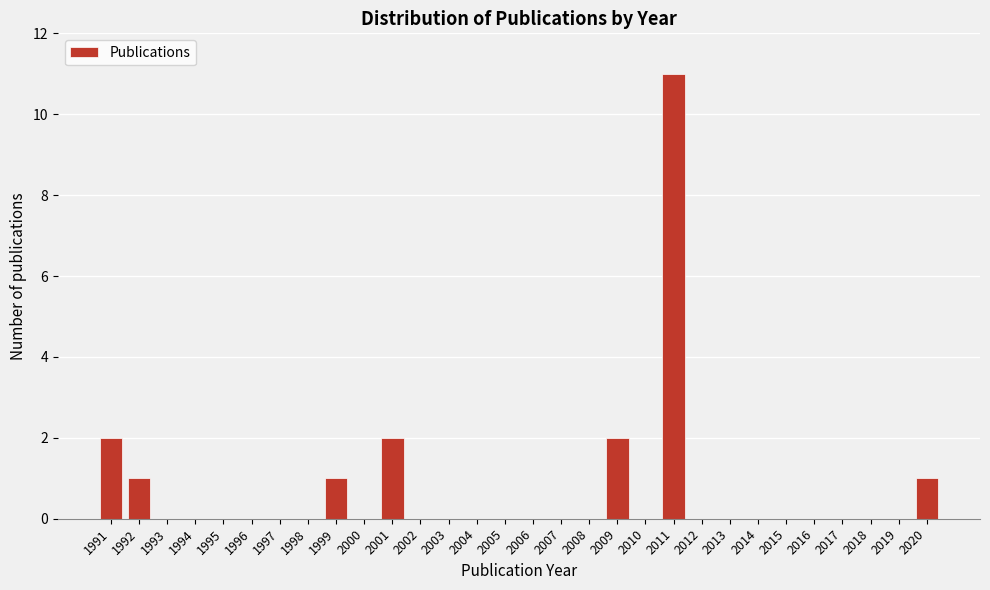

Reading left to right, transcribe this chart: for each bar, give the range it covers on the x-axis and its height. The values are not printed on the chart, so give them approximately, as read against the axis.

1990.5 to 1991.5: 2
1991.5 to 1992.5: 1
1992.5 to 1993.5: 0
1993.5 to 1994.5: 0
1994.5 to 1995.5: 0
1995.5 to 1996.5: 0
1996.5 to 1997.5: 0
1997.5 to 1998.5: 0
1998.5 to 1999.5: 1
1999.5 to 2000.5: 0
2000.5 to 2001.5: 2
2001.5 to 2002.5: 0
2002.5 to 2003.5: 0
2003.5 to 2004.5: 0
2004.5 to 2005.5: 0
2005.5 to 2006.5: 0
2006.5 to 2007.5: 0
2007.5 to 2008.5: 0
2008.5 to 2009.5: 2
2009.5 to 2010.5: 0
2010.5 to 2011.5: 11
2011.5 to 2012.5: 0
2012.5 to 2013.5: 0
2013.5 to 2014.5: 0
2014.5 to 2015.5: 0
2015.5 to 2016.5: 0
2016.5 to 2017.5: 0
2017.5 to 2018.5: 0
2018.5 to 2019.5: 0
2019.5 to 2020.5: 1